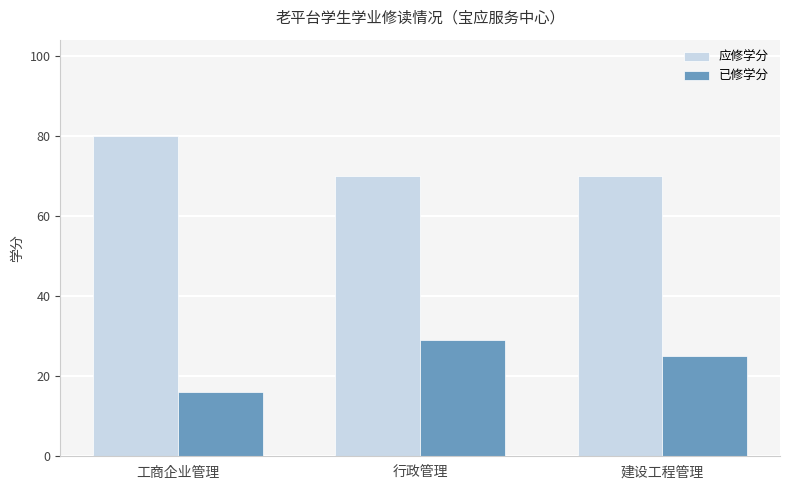

What is the label of the 1st bar from the left?

工商企业管理